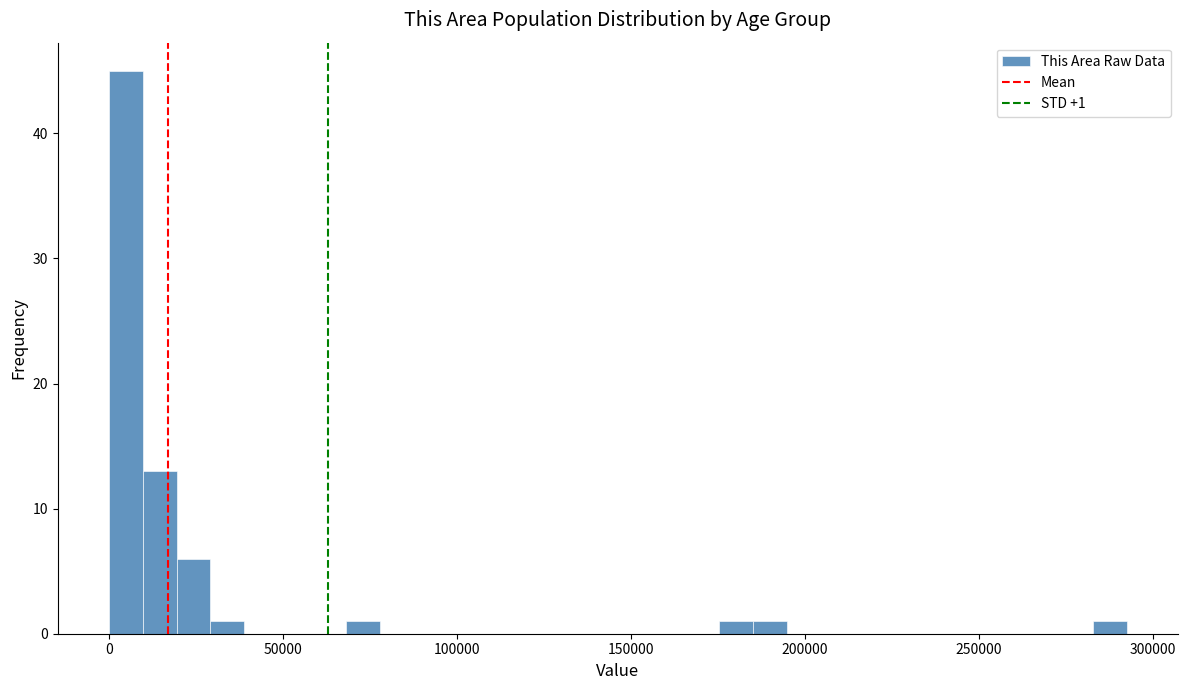

Read against the x-axis, roughly where is the centre of the tallest bar?

5000